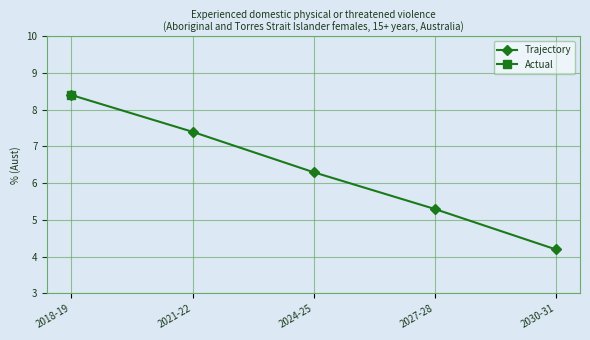

Which category has the lowest value across all series?

2030-31